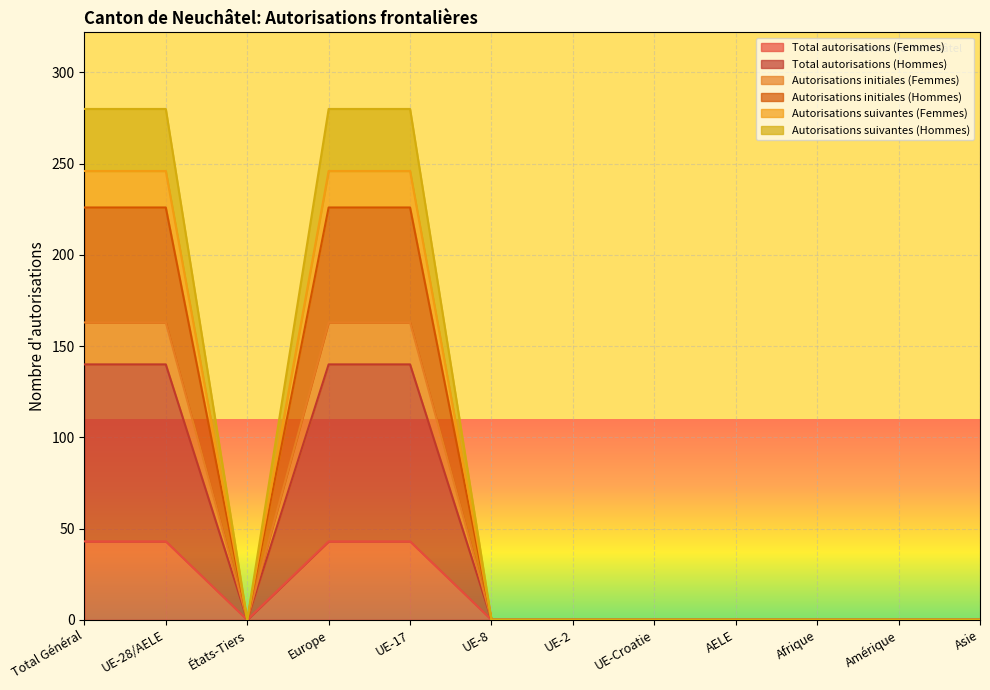

What is the total value across all series at UE-28/AELE?

1098